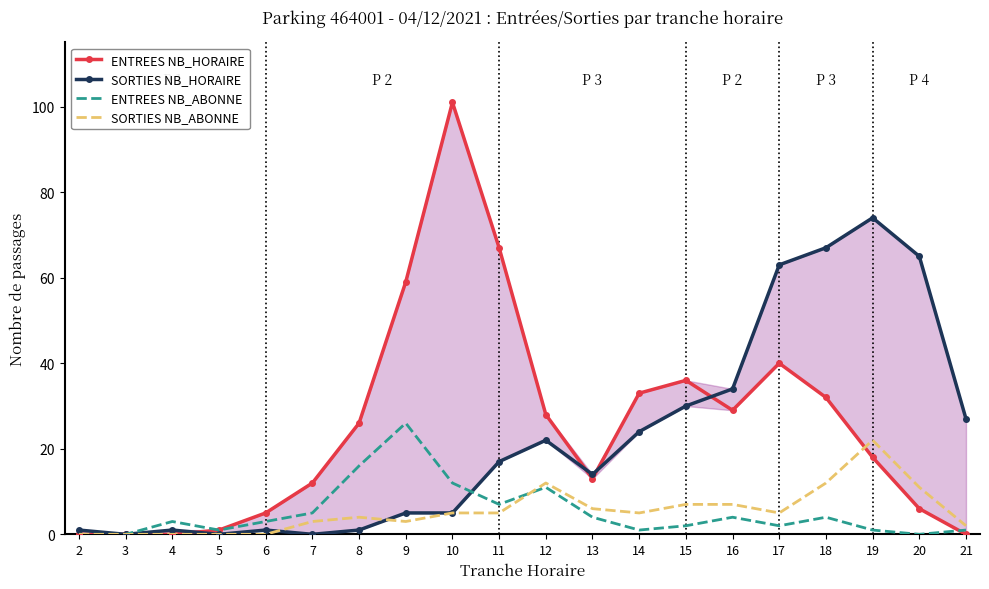

What are all the series names shown in the legend?

ENTREES NB_HORAIRE, SORTIES NB_HORAIRE, ENTREES NB_ABONNE, SORTIES NB_ABONNE